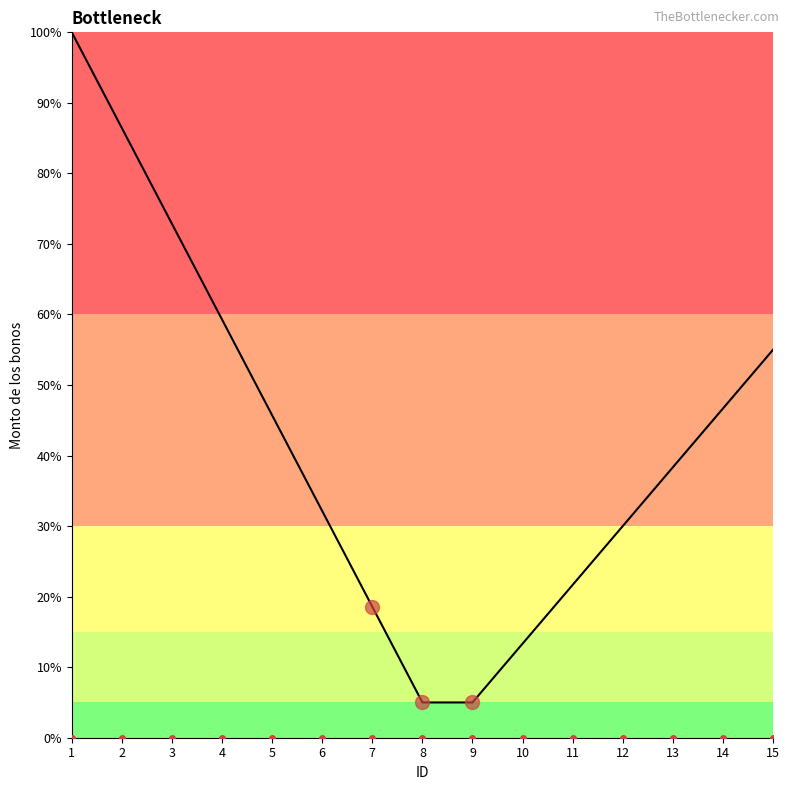

What is the total value across all series at 4?

59.3